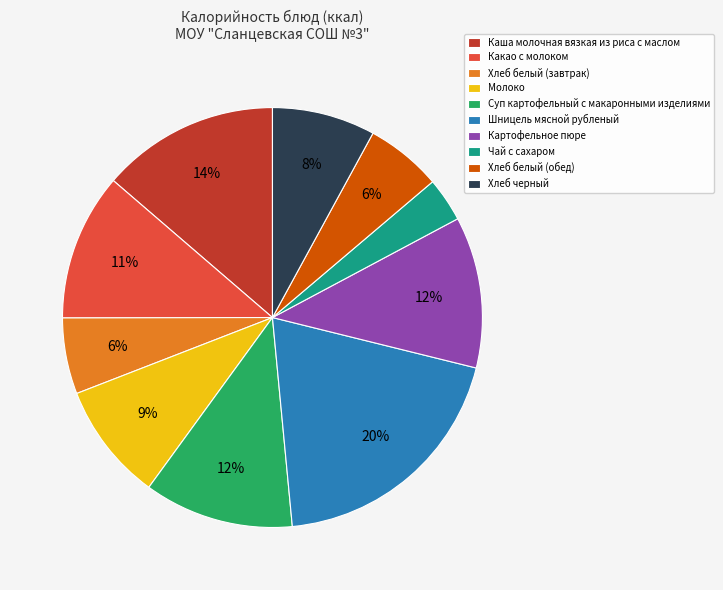

Does Хлеб белый (обед) account for over 50% of the chart?

No